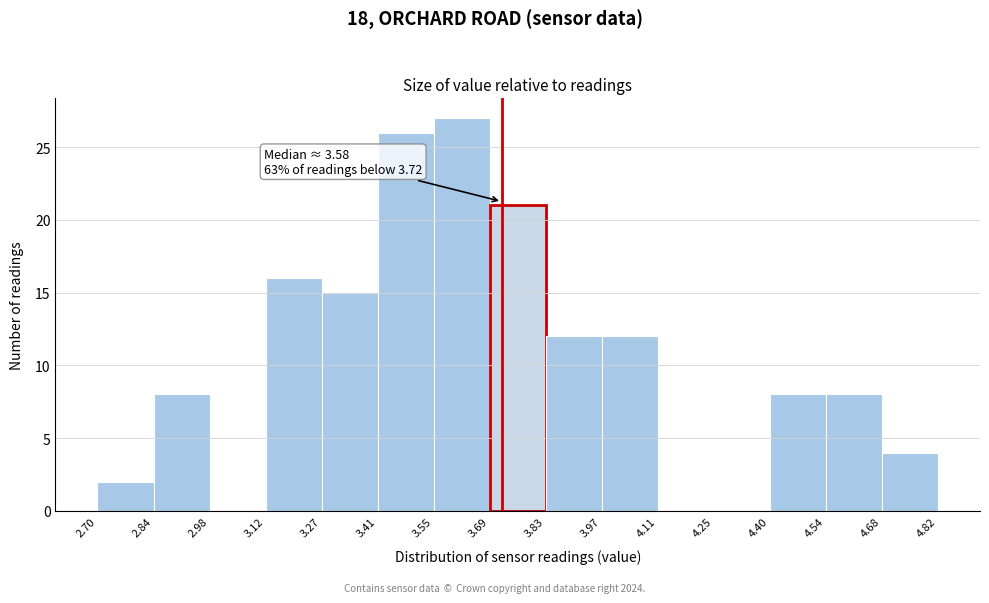

Which range on the x-axis has the tallest bar?

3.55 to 3.69